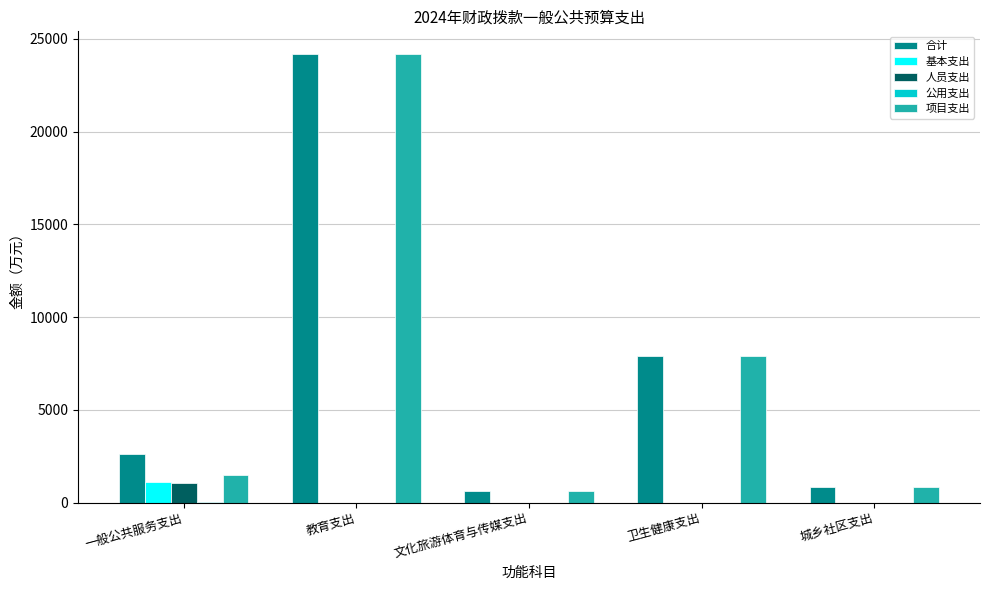

What is the approximate value of 人员支出 at 一般公共服务支出?

1060.2